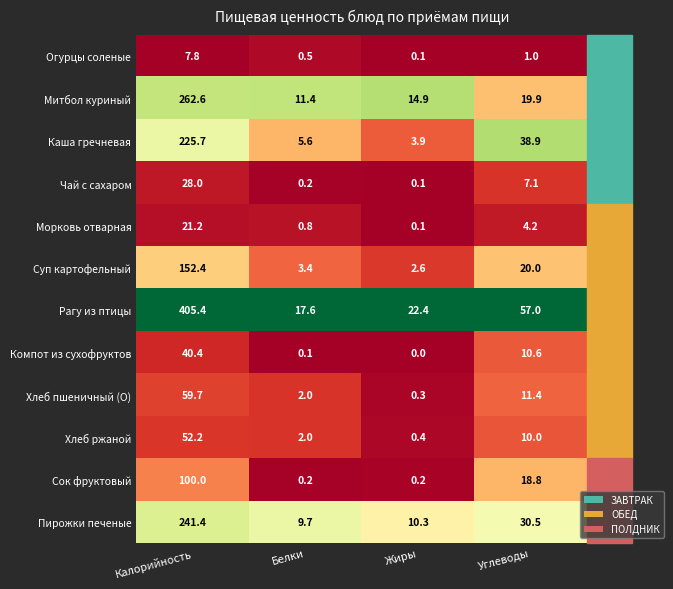

Which series has the largest total across all categories?

Рагу из птицы